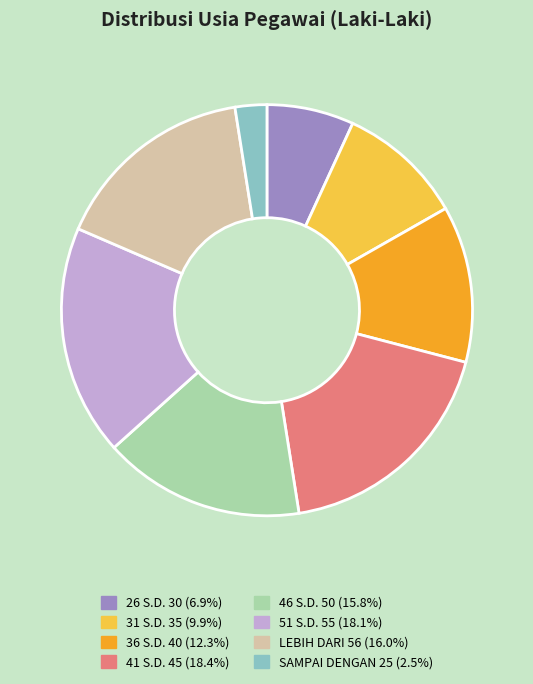

Do SAMPAI DENGAN 25 and 46 S.D. 50 together represent more than half of the pie?

No